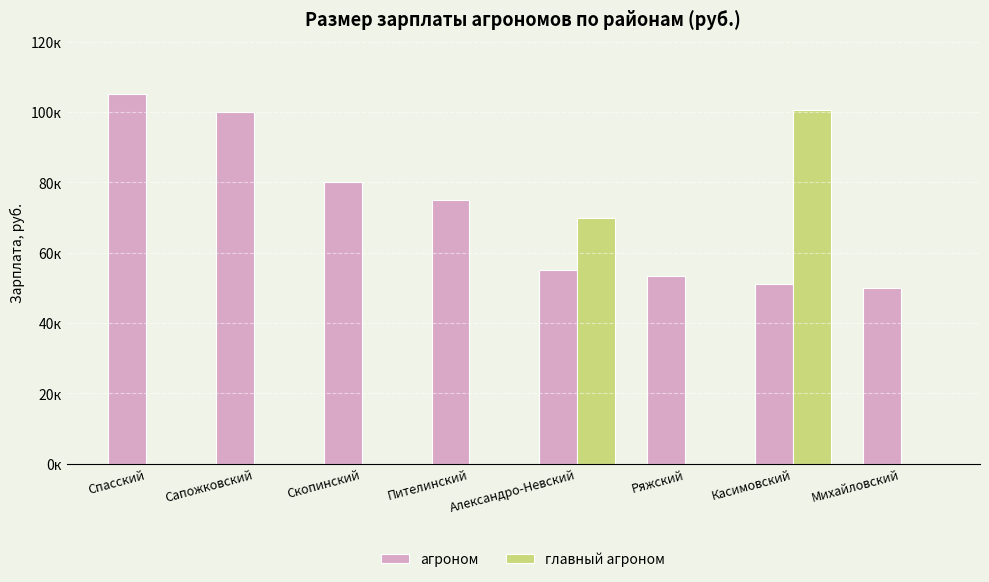

What are all the series names shown in the legend?

агроном, главный агроном